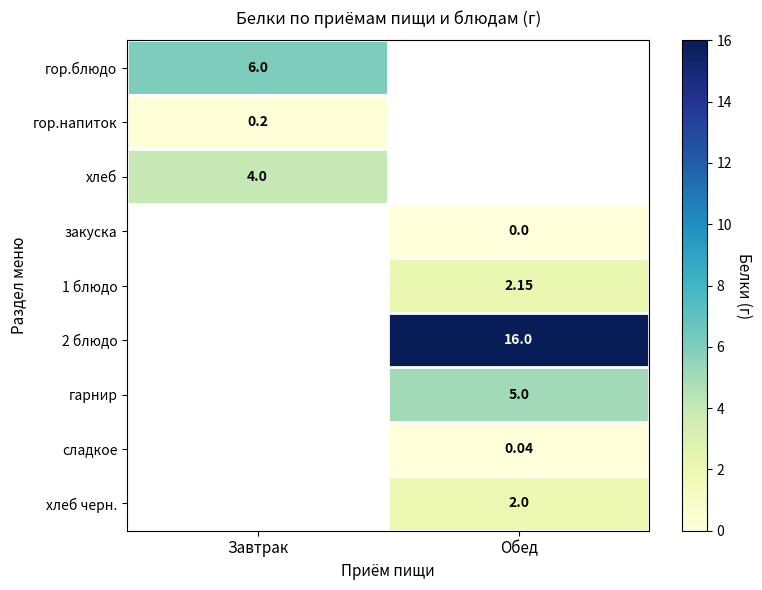

How many data points does each series have?

2